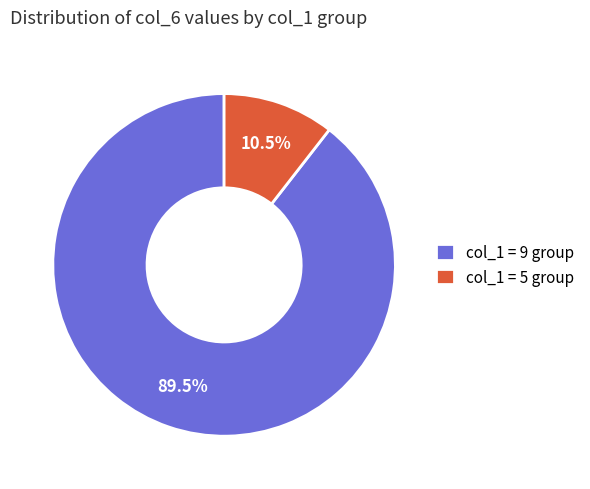

Rank the categories by value from highest to lowest.

col_1 = 9 group, col_1 = 5 group